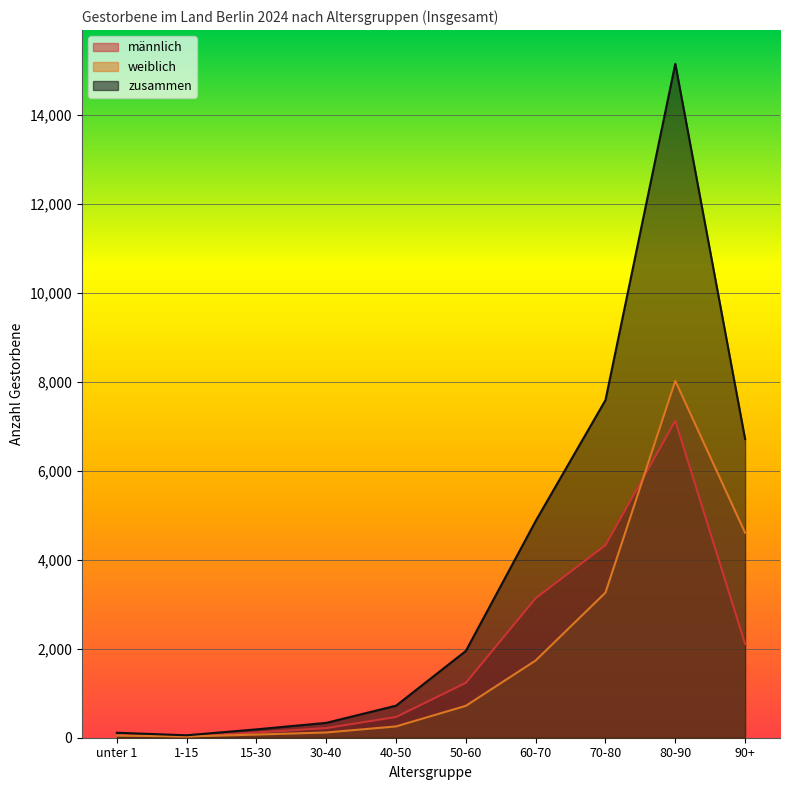

True or false: männlich and zusammen intersect in this chart.

False